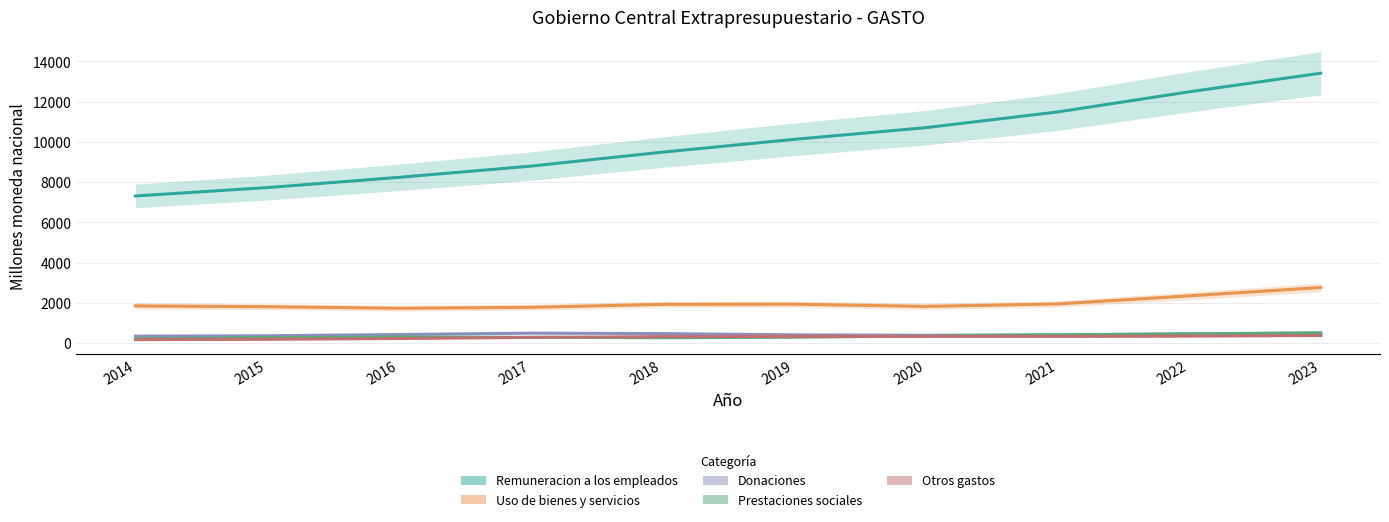

How many interior local valleys does the Donaciones series have?

1